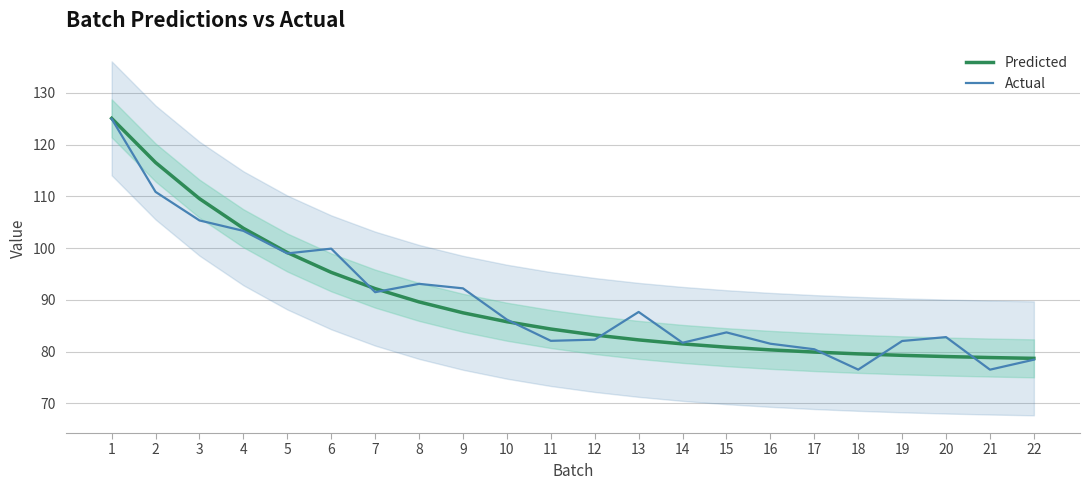

Which series ends up on top after the final intersection of Actual and Predicted?

Predicted